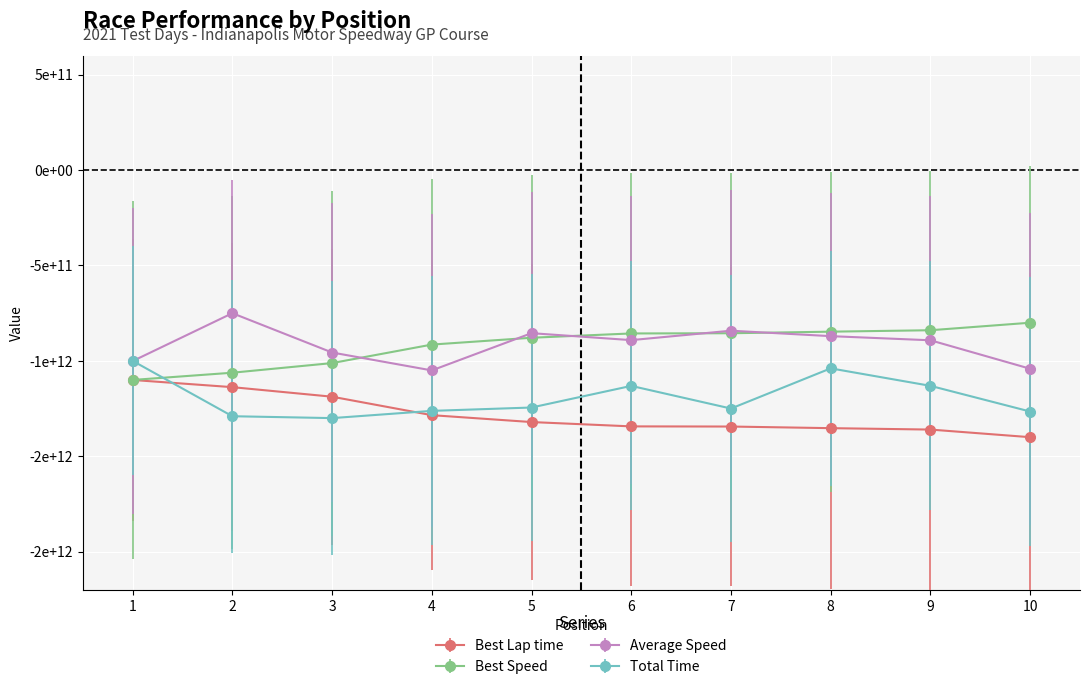

Does the chart have visible grid lines?

Yes